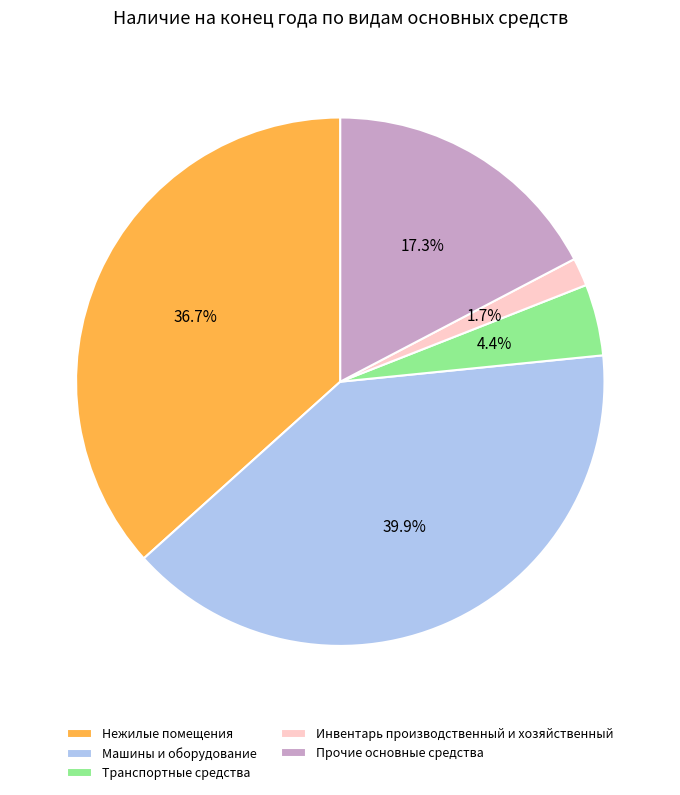

Does any single category account for the majority?

No